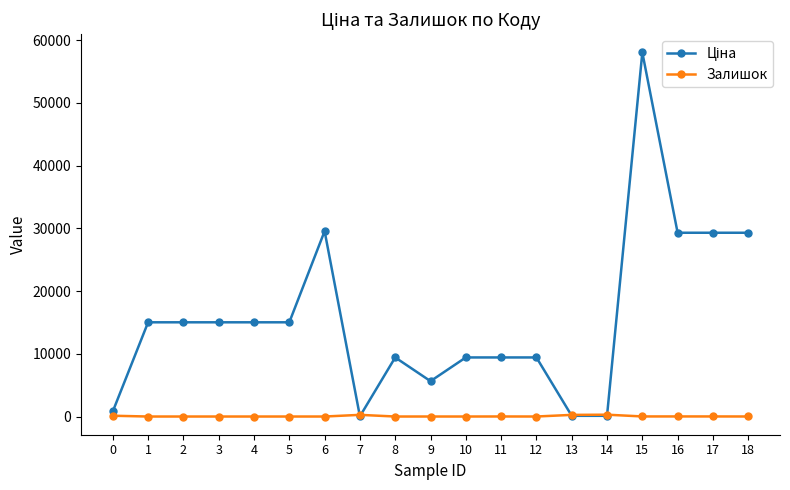

What is the approximate value of Залишок at 15?

12.0